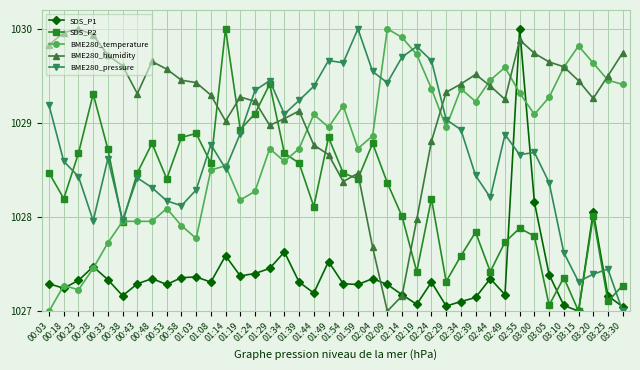

How many lines are shown in the chart?

5